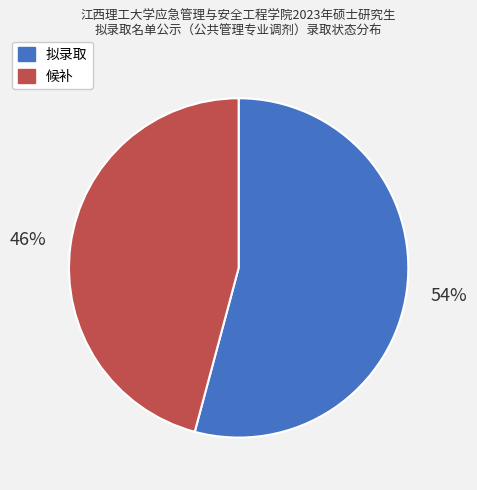

Which category accounts for the majority?

拟录取